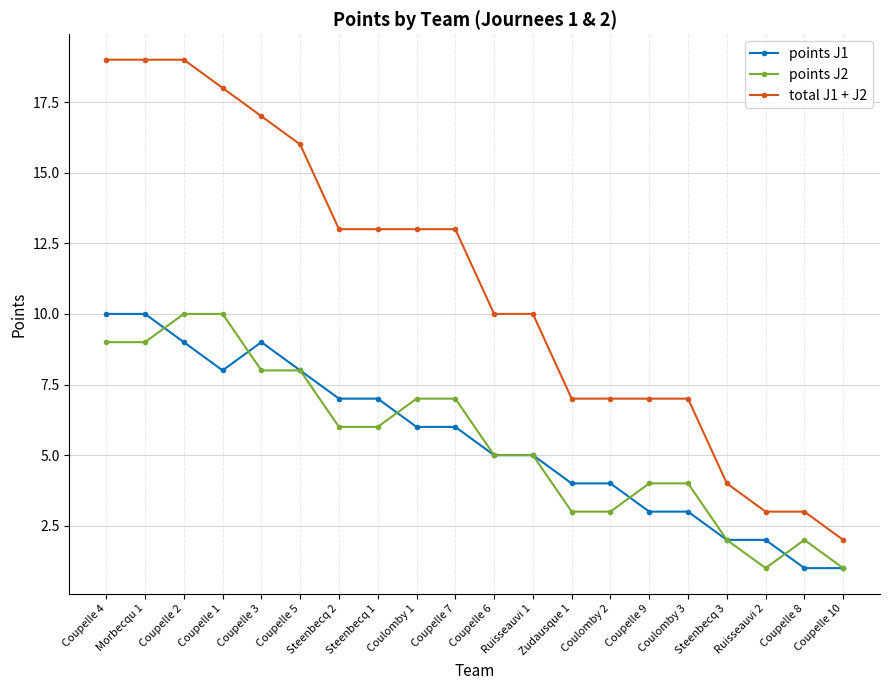

What are all the series names shown in the legend?

points J1, points J2, total J1 + J2